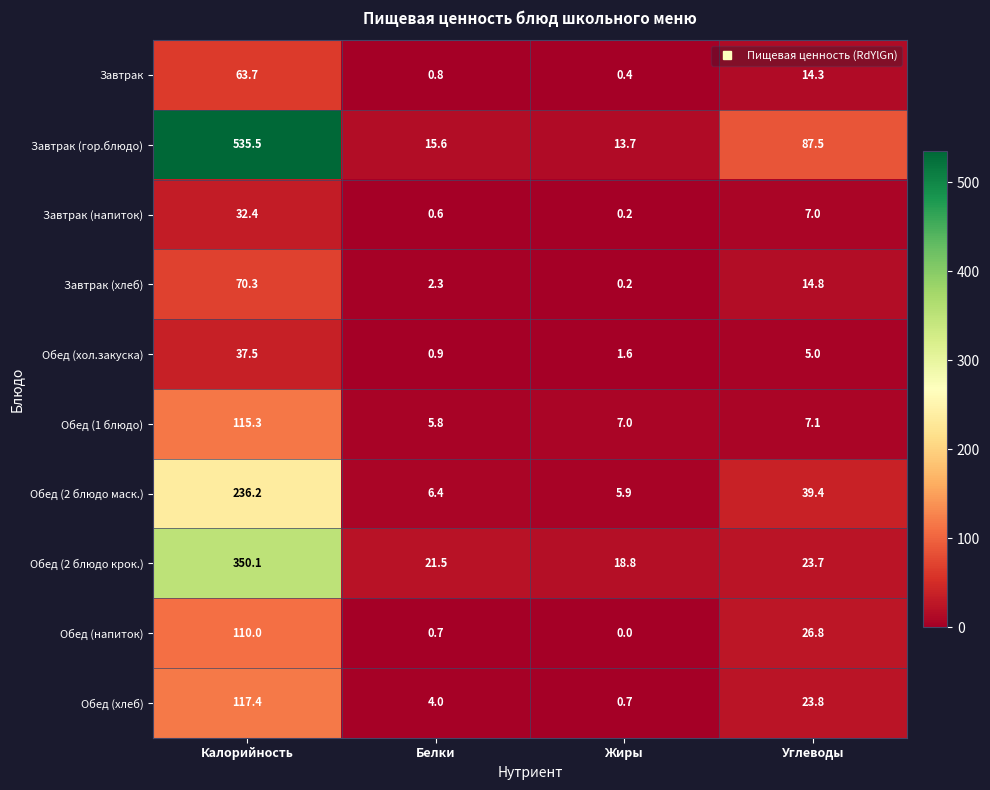

Rank the series at Углеводы from highest to lowest value.

Завтрак (гор.блюдо), Обед (2 блюдо маск.), Обед (напиток), Обед (хлеб), Обед (2 блюдо крок.), Завтрак (хлеб), Завтрак, Обед (1 блюдо), Завтрак (напиток), Обед (хол.закуска)